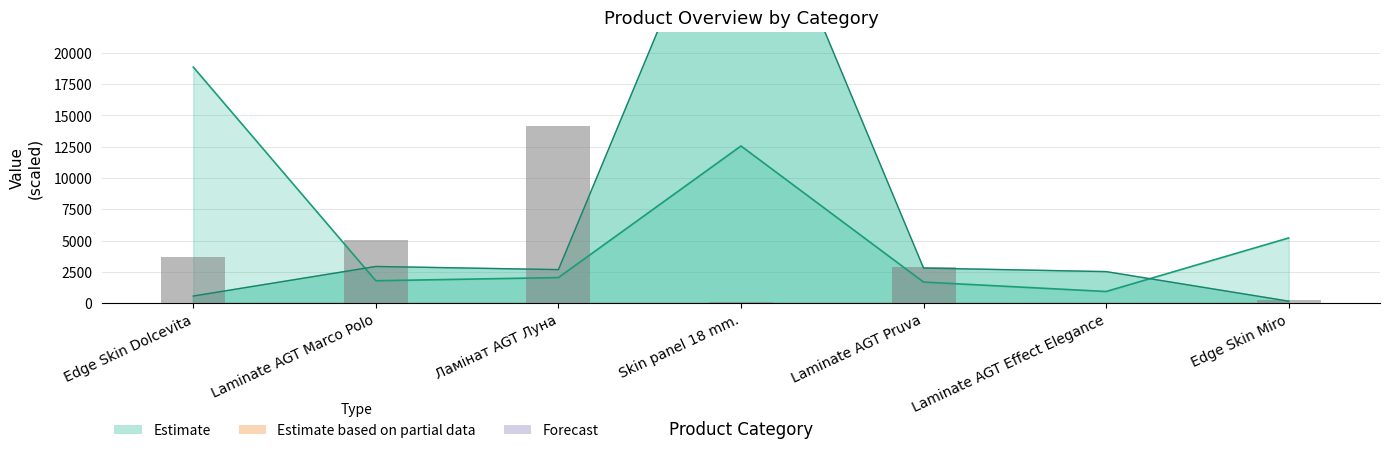

Reading left to right, list all the values displayed in this chart.

3660.7	5037.0	14148.5	109.2	2906.9	13.4	285.4